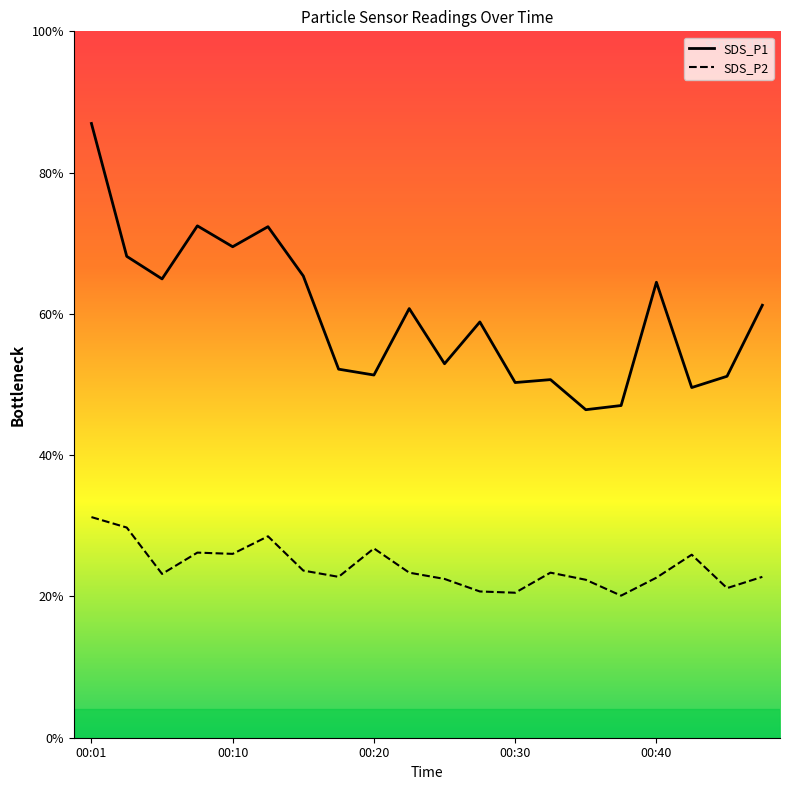

What is the label of the 1st point from the right?

19